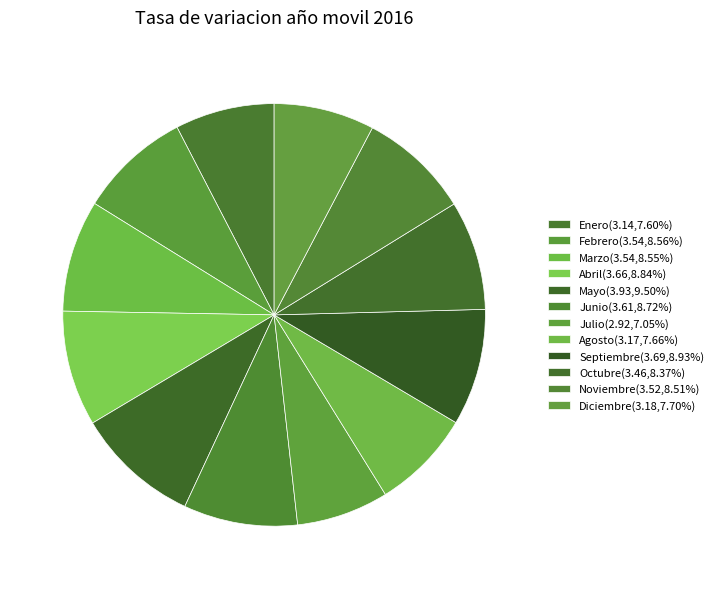

To the nearest percent, what is the average slice percentage?

8%